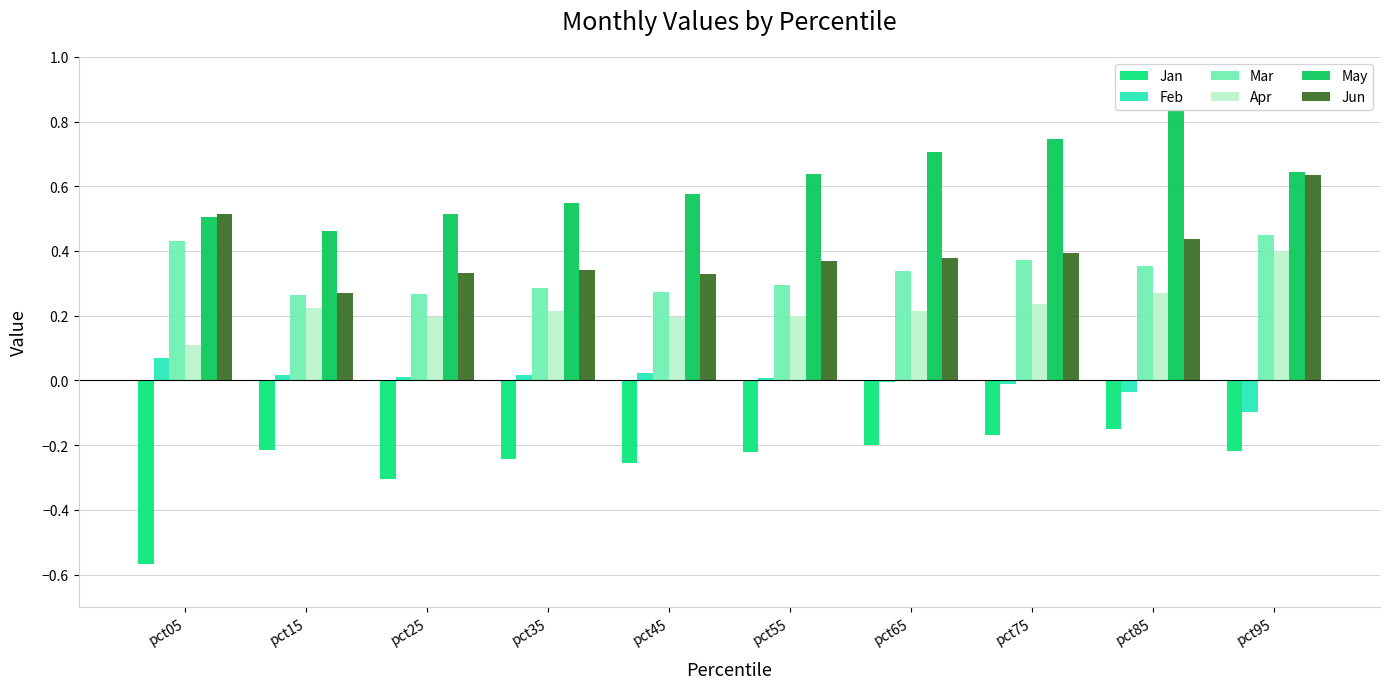

Reading left to right, list all the values displayed in this chart.

Jan: -0.6	-0.2	-0.3	-0.2	-0.3	-0.2	-0.2	-0.2	-0.1	-0.2
Feb: 0.1	0.0	0.0	0.0	0.0	0.0	-0.0	-0.0	-0.0	-0.1
Mar: 0.4	0.3	0.3	0.3	0.3	0.3	0.3	0.4	0.4	0.4
Apr: 0.1	0.2	0.2	0.2	0.2	0.2	0.2	0.2	0.3	0.4
May: 0.5	0.5	0.5	0.5	0.6	0.6	0.7	0.7	0.8	0.6
Jun: 0.5	0.3	0.3	0.3	0.3	0.4	0.4	0.4	0.4	0.6